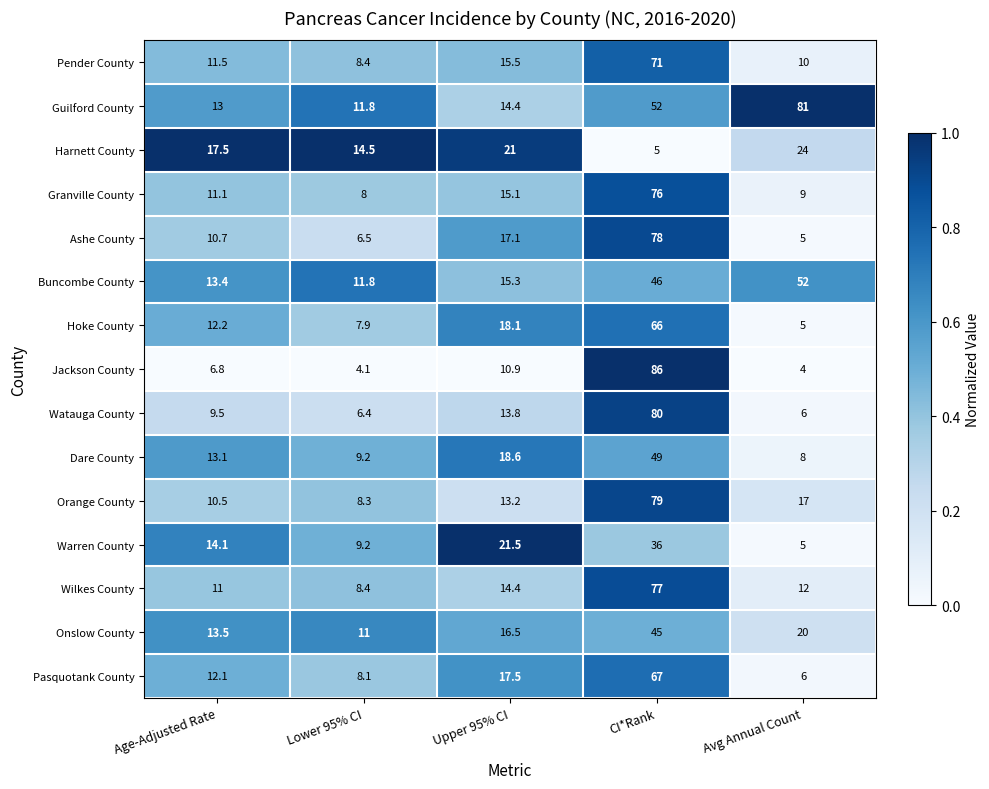

The Harnett County series shows 29.6 at Age-Adjusted Rate. True or false?

False